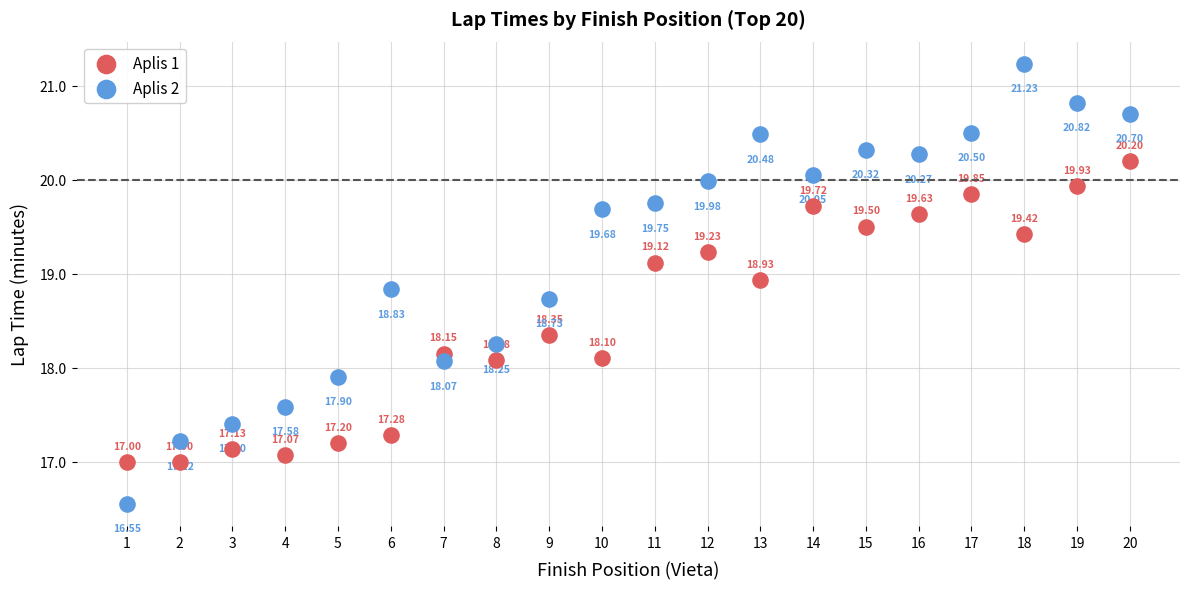

Which series has the largest Y range (max minus min)?

Aplis 2